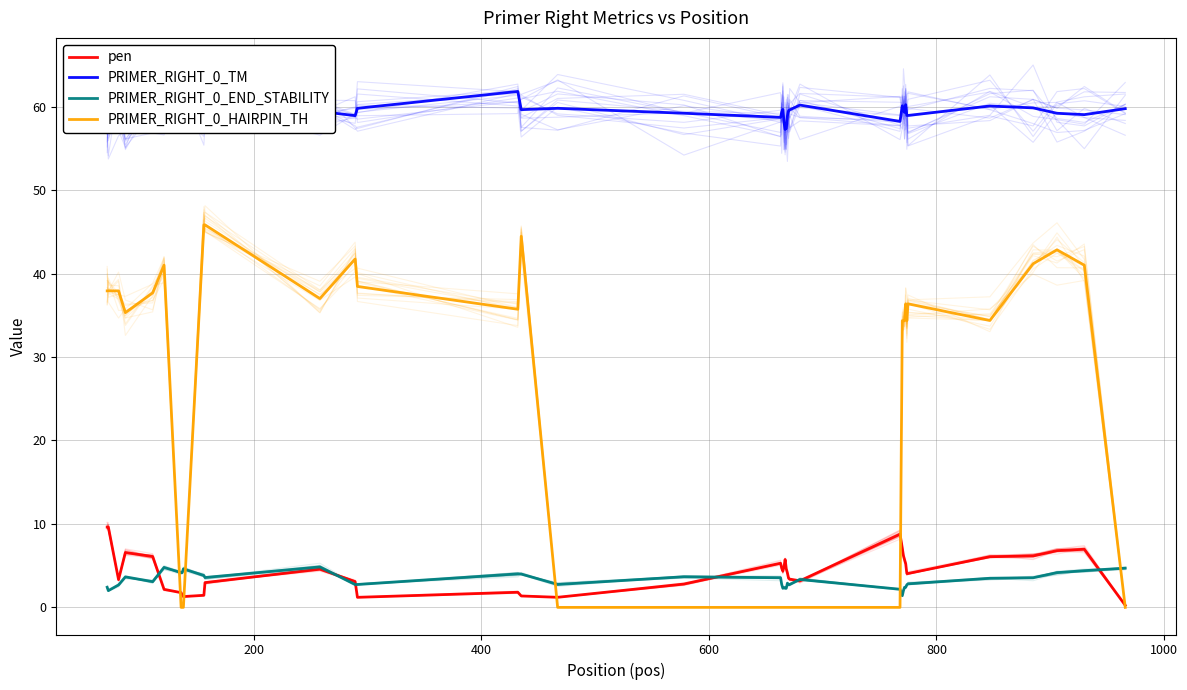

Which series changed the most between 7 and 19?

pen